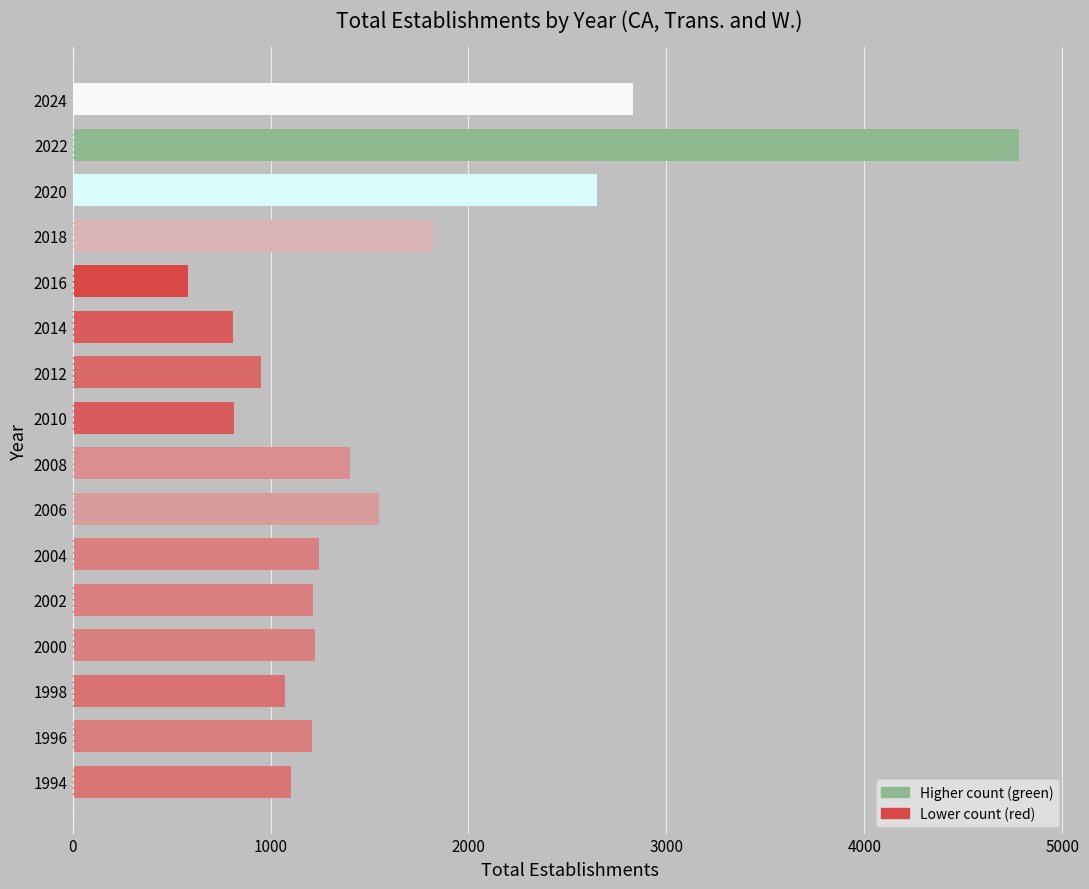

Approximately how many times larger is the value at 1996 compared to 2020?

0.5